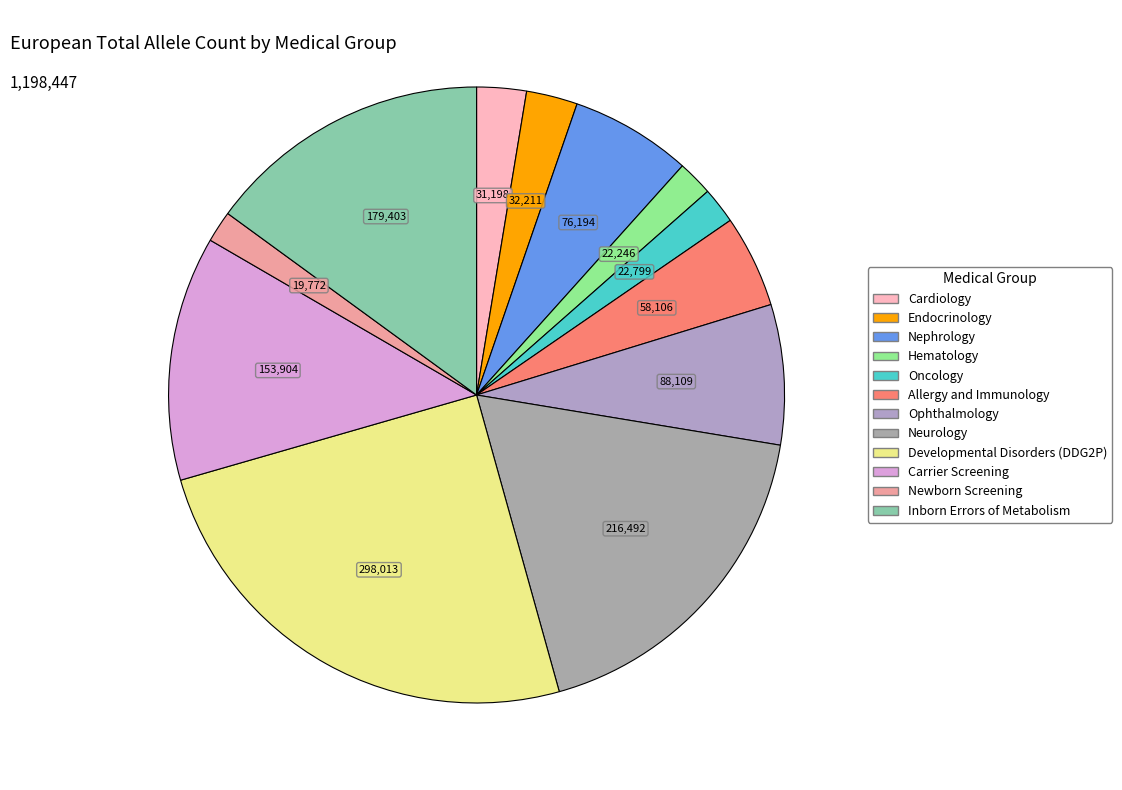

The Developmental Disorders (DDG2P) slice represents 17% of the pie. True or false?

False